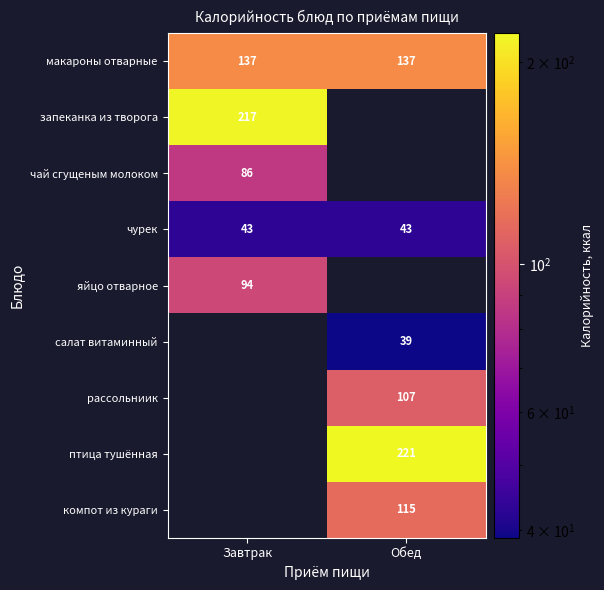

The чурек series shows 25 at Обед. True or false?

False